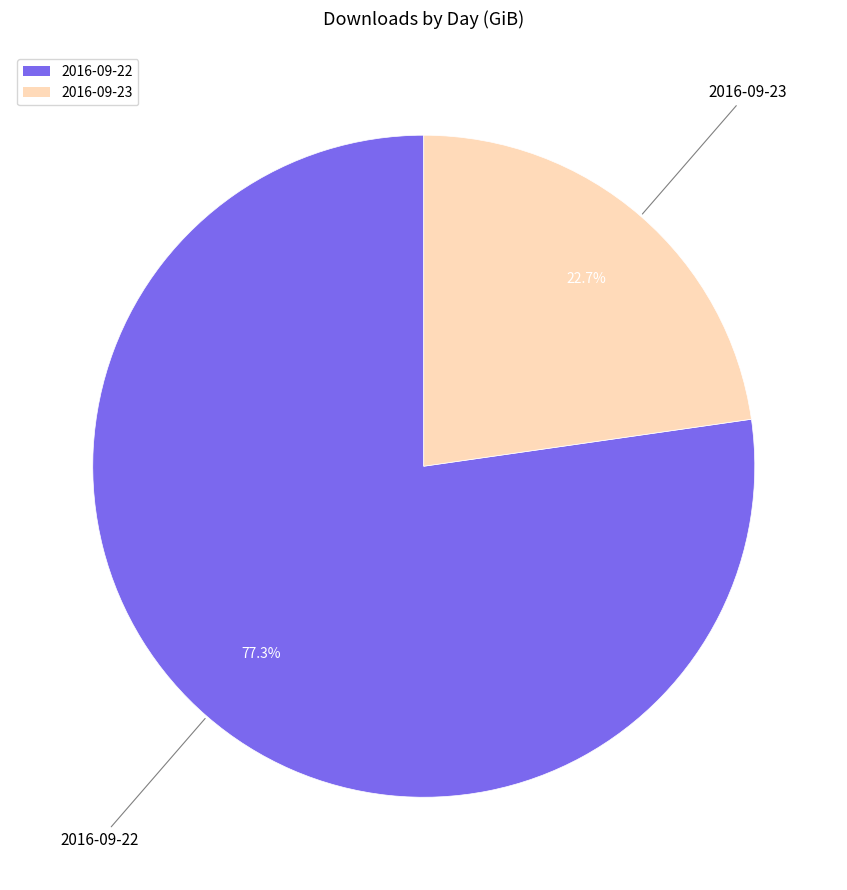

Which slice is the largest?

2016-09-22